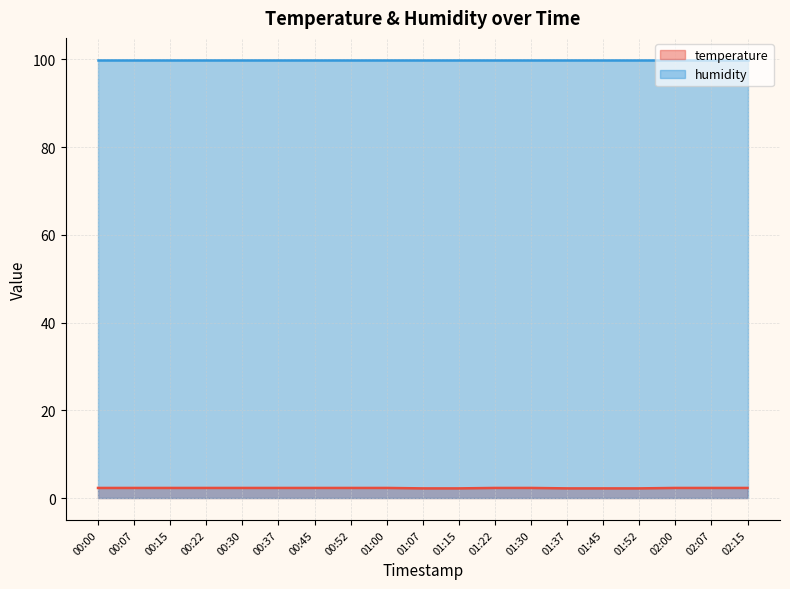

Reading left to right, list all the values displayed in this chart.

temperature (line): 00:00=2.3	00:07=2.3	00:15=2.3	00:22=2.3	00:30=2.3	00:37=2.3	00:45=2.3	00:52=2.3	01:00=2.3	01:07=2.2	01:15=2.2	01:22=2.3	01:30=2.3	01:37=2.2	01:45=2.2	01:52=2.2	02:00=2.3	02:07=2.3	02:15=2.3
humidity (line): 00:00=99.9	00:07=99.9	00:15=99.9	00:22=99.9	00:30=99.9	00:37=99.9	00:45=99.9	00:52=99.9	01:00=99.9	01:07=99.9	01:15=99.9	01:22=99.9	01:30=99.9	01:37=99.9	01:45=99.9	01:52=99.9	02:00=99.9	02:07=99.9	02:15=99.9